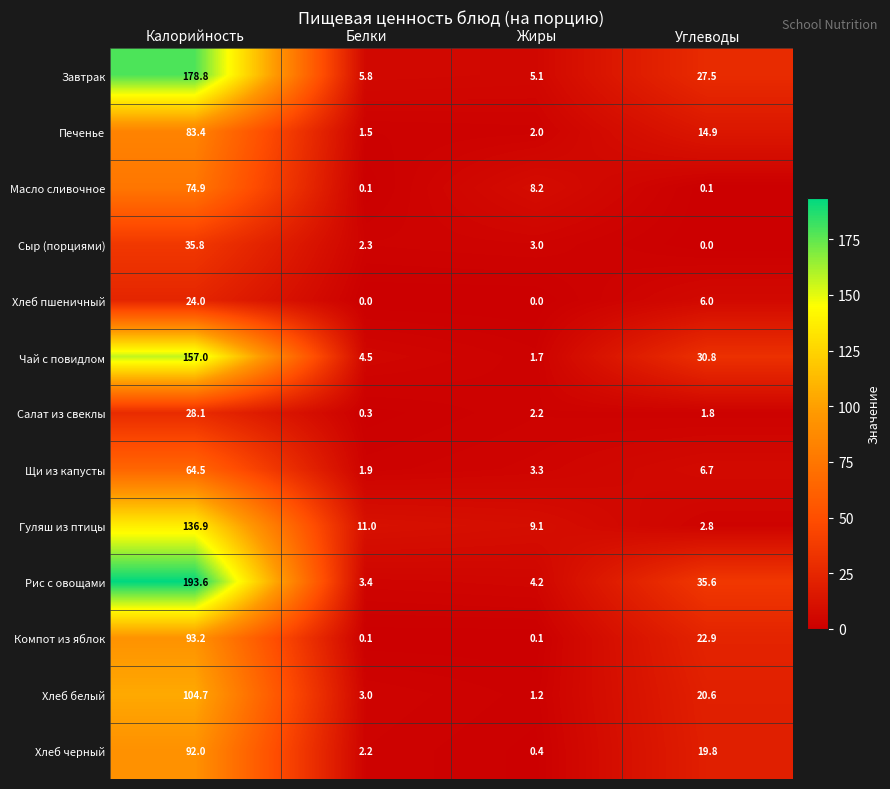

Is it true that Хлеб черный equals 2.2 at Белки?

True